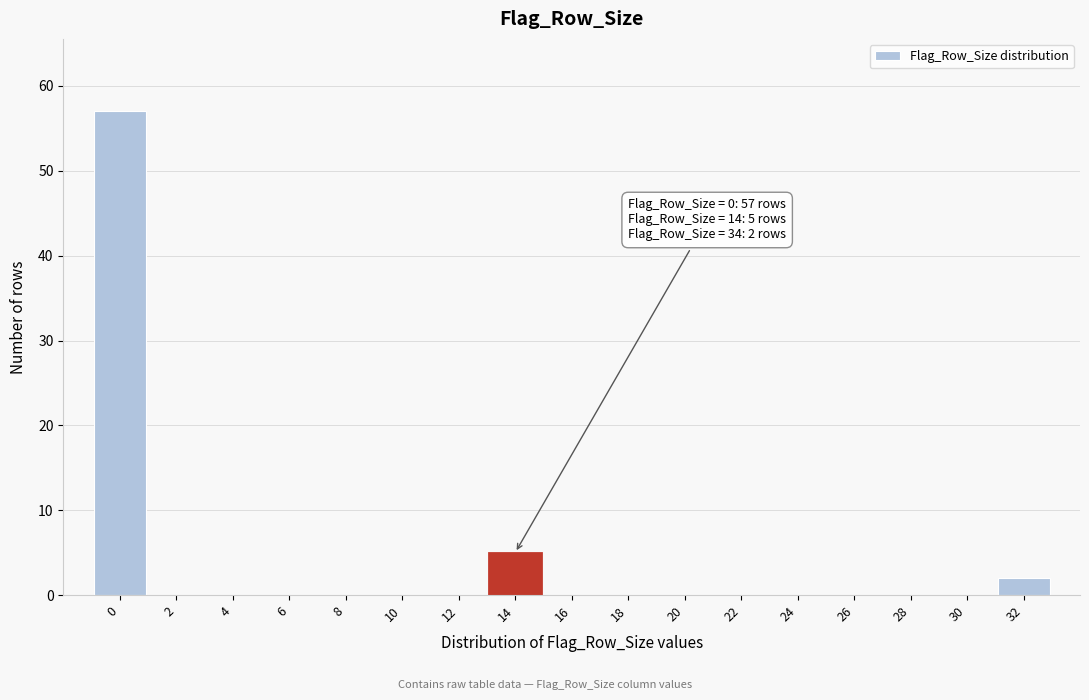

Reading left to right, what are all the values shown in this chart?

0=57	2=0	4=0	6=0	8=0	10=0	12=0	14=5	16=0	18=0	20=0	22=0	24=0	26=0	28=0	30=0	32=2